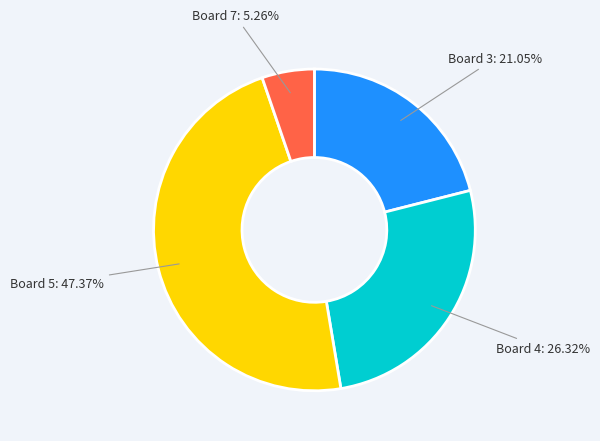

To the nearest percent, what is the combined percentage of Board 7 and Board 5?

53%